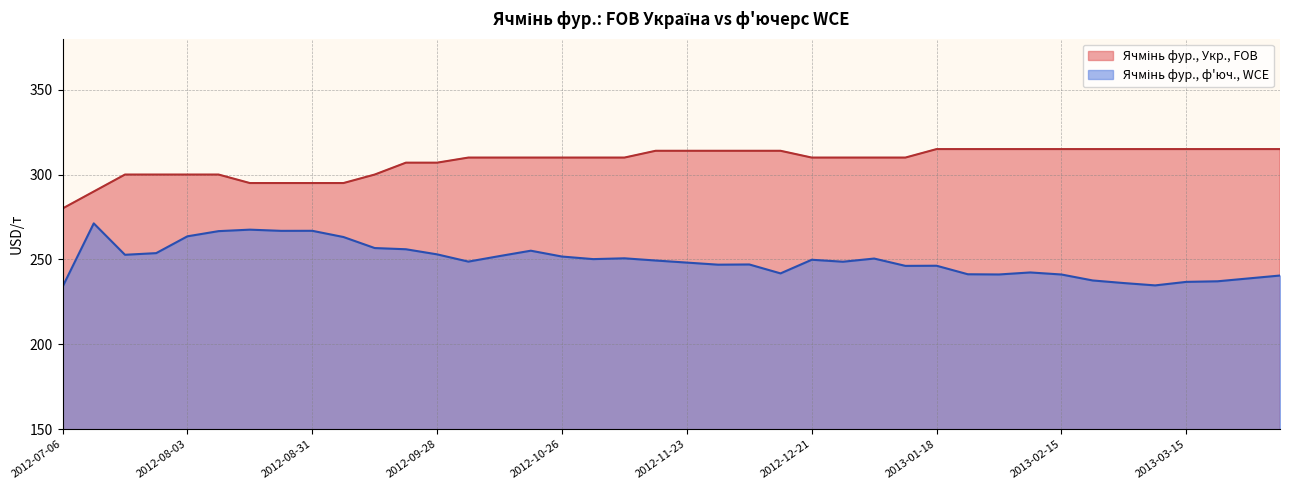

True or false: Ячмінь фур., ф'юч., WCE and Ячмінь фур., Укр., FOB intersect in this chart.

False